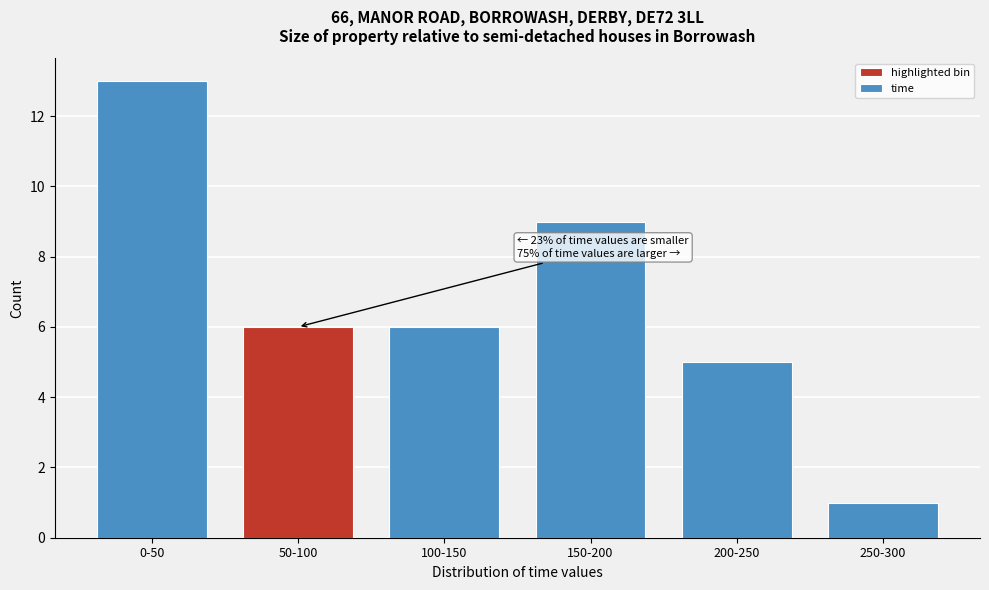

Reading right to left, what are all the values shown in this chart?

1	5	9	6	6	13